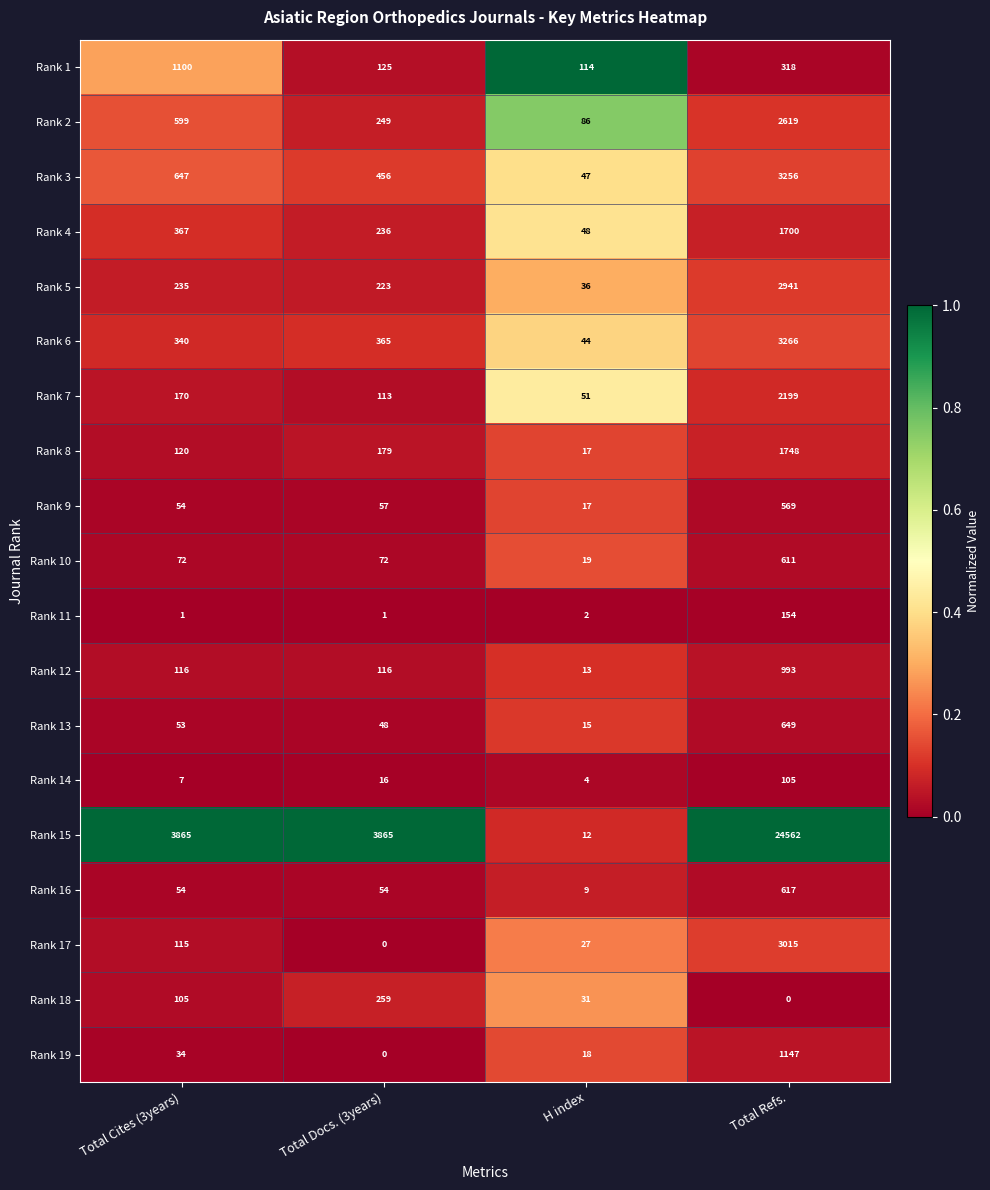

What is the maximum value shown in the chart?

24562